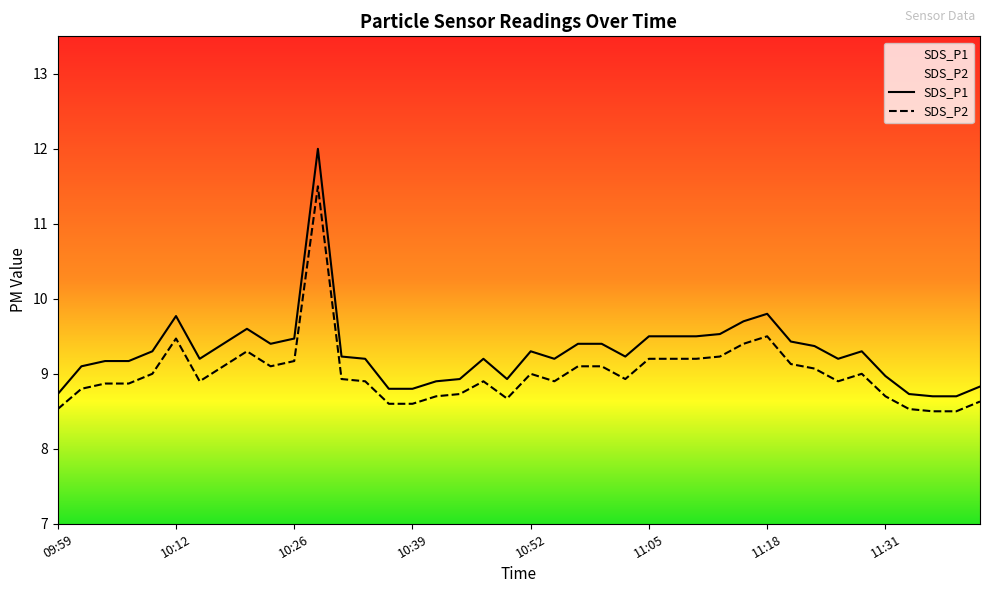

The value of SDS_P1 at 11:31 is 9.0. True or false?

True